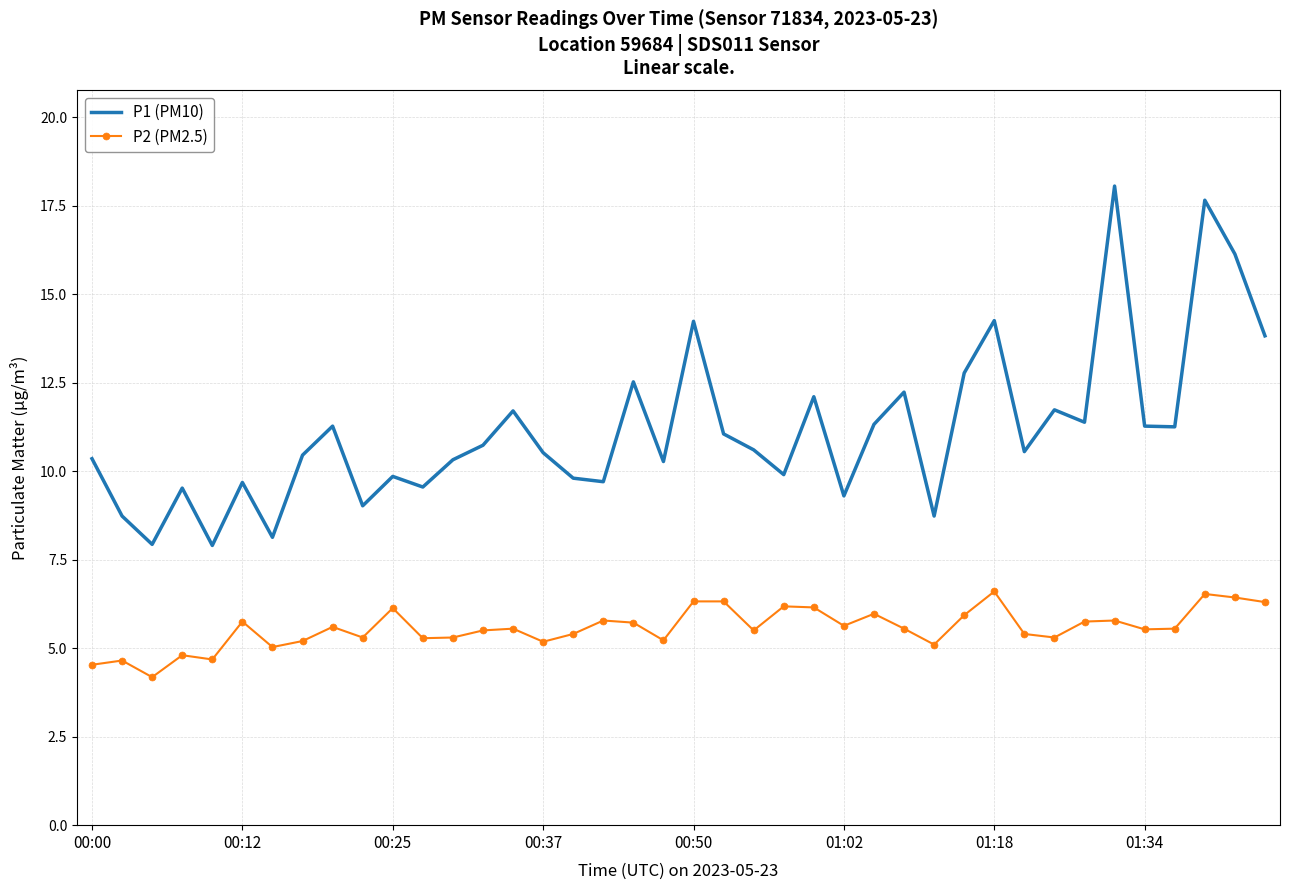

Which series has the largest total across all categories?

P1 (PM10)